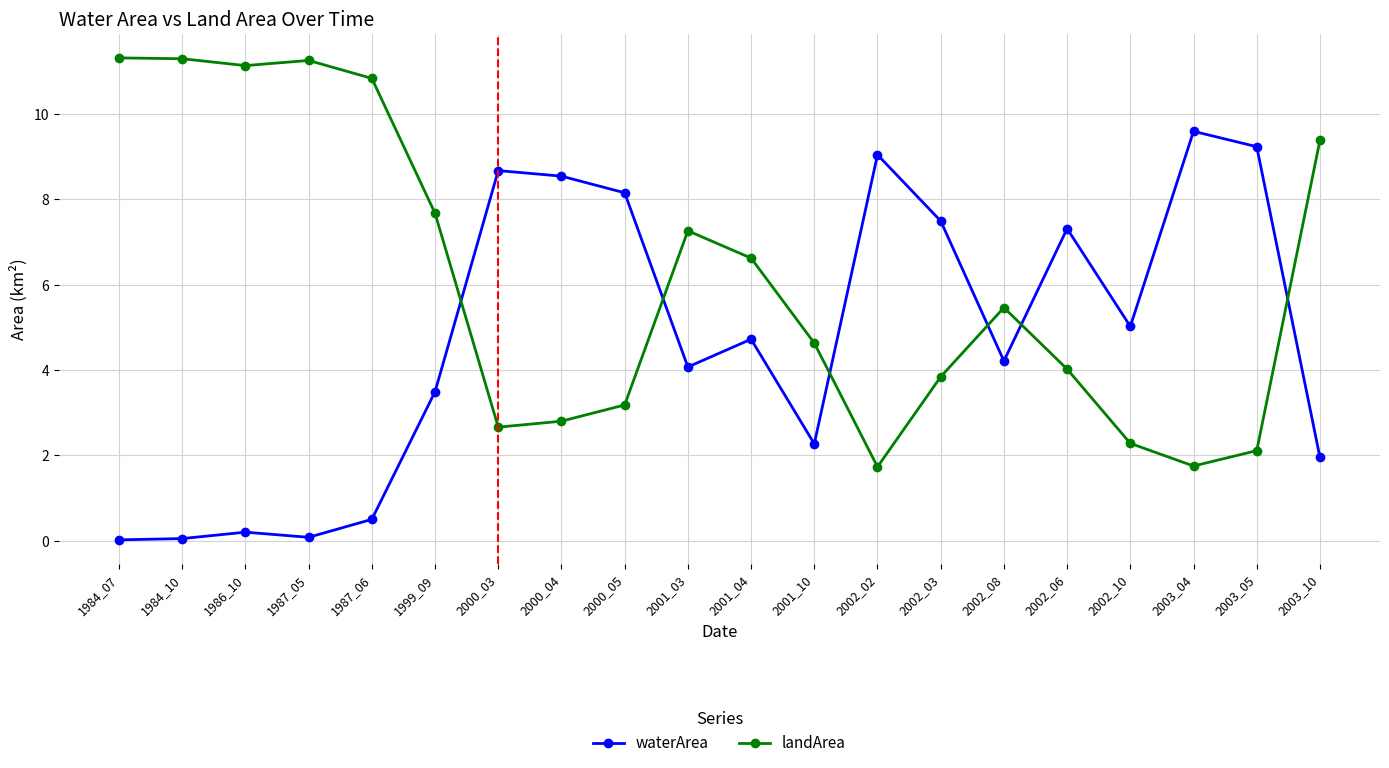

Rank the series by their average value, from lowest to highest.

waterArea, landArea